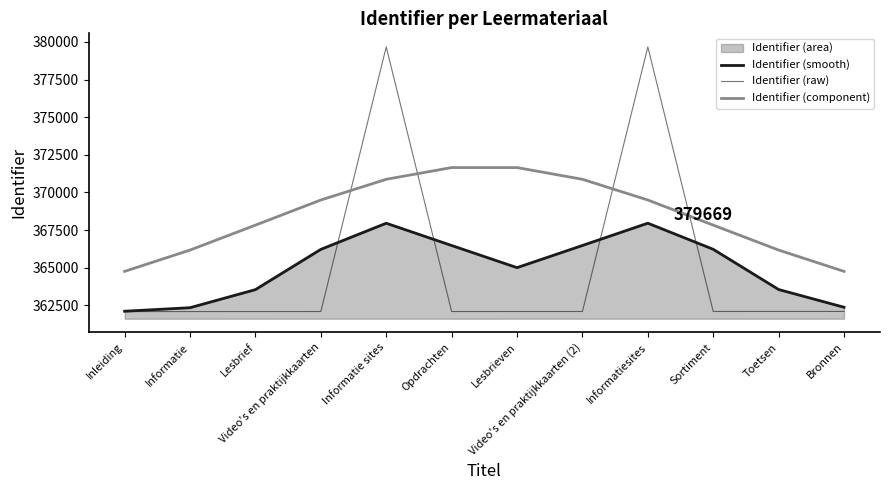

Is it true that Identifier (raw) equals 362089.0 at Lesbrief?

True